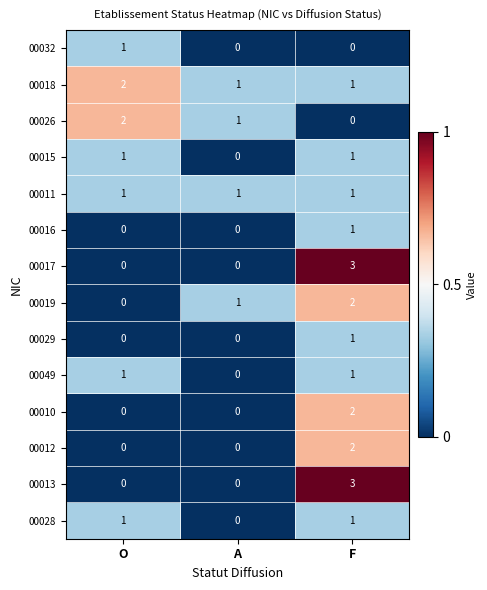

How many data points does each series have?

3